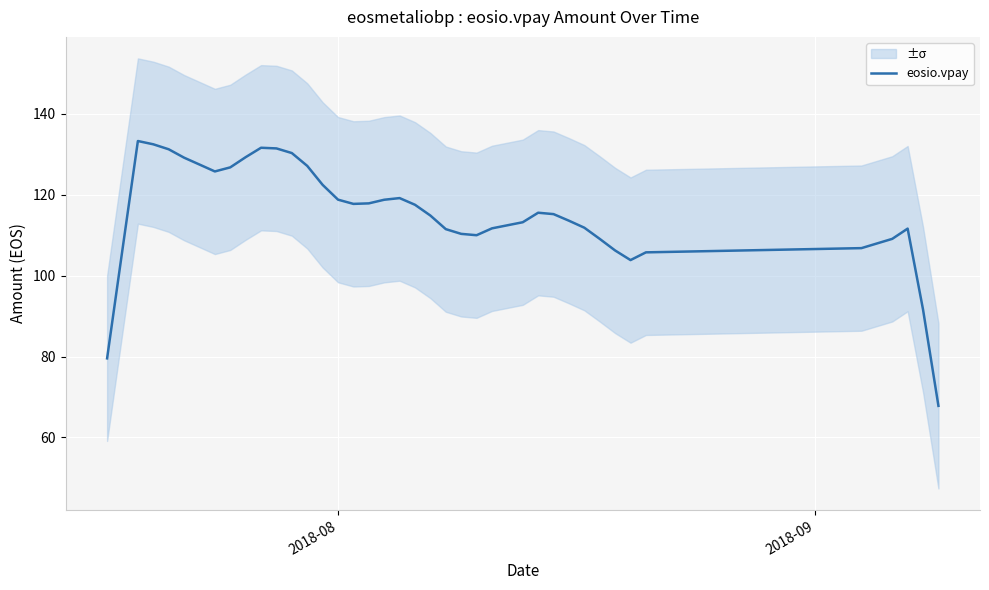

Reading left to right, transcribe all the data shown in this chart.

79.6	106.5	133.3	132.5	131.2	129.2	127.5	125.8	126.8	129.3	131.6	131.5	130.3	127.1	122.5	118.8	117.7	117.9	118.8	119.2	117.5	114.9	111.5	110.3	110.0	111.7	113.2	115.6	115.2	113.6	111.9	109.1	106.2	103.9	105.8	106.8	109.1	111.6	91.6	67.8